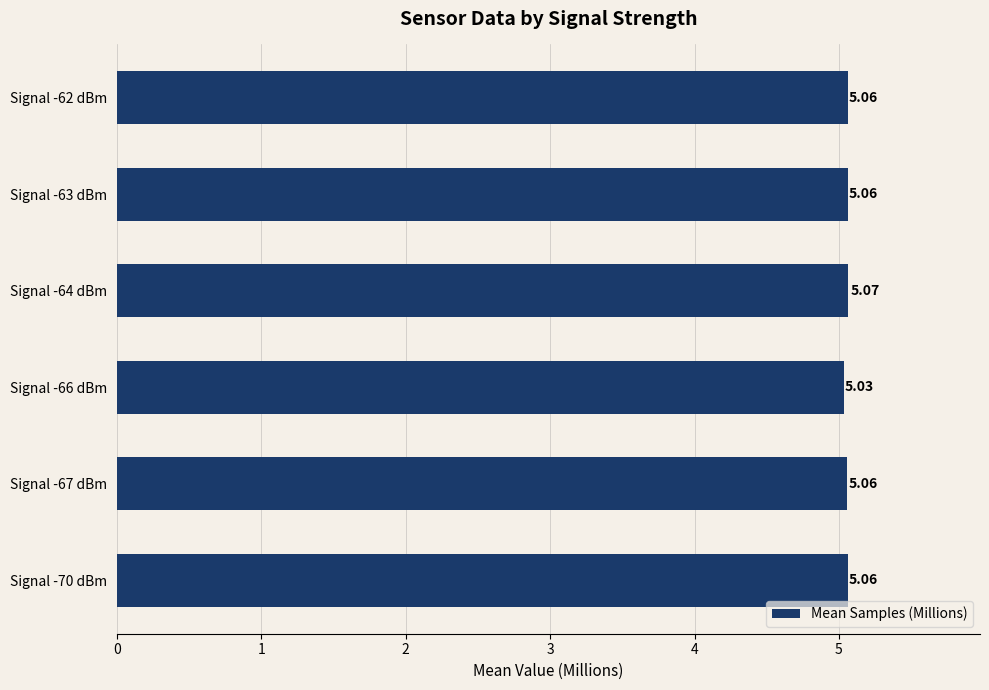

What is the ratio of the value at Signal -64 dBm to the value at Signal -67 dBm?

1.0